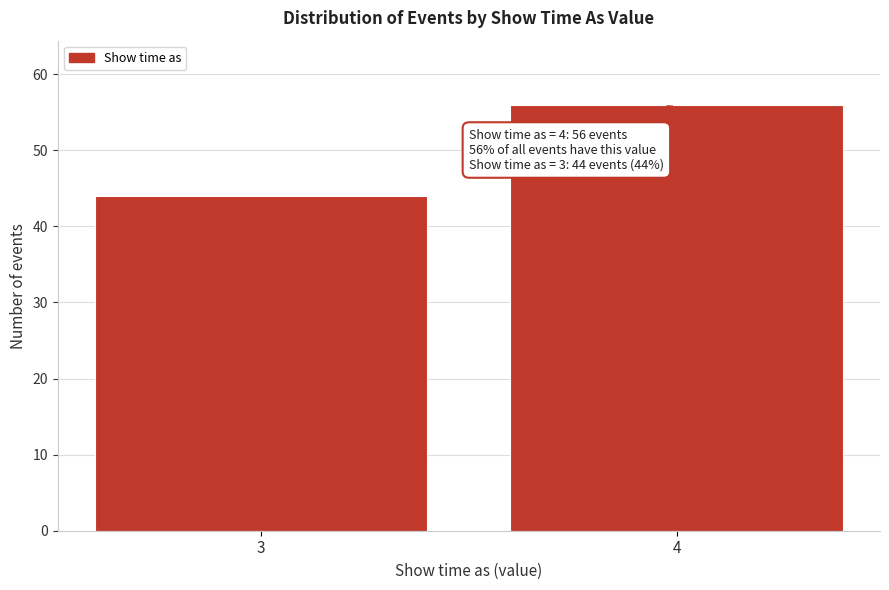

Reading left to right, transcribe all the data shown in this chart.

3=44	4=56